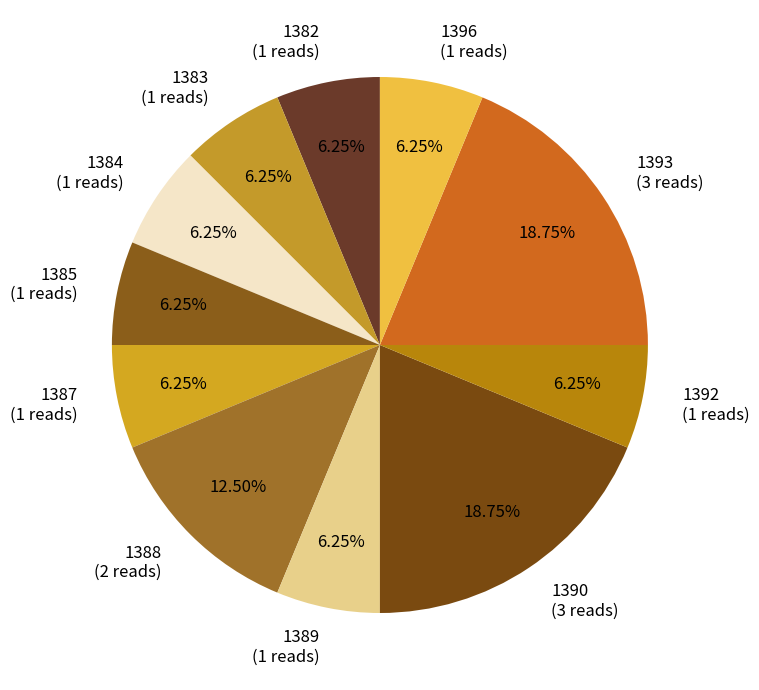

Approximately how many times larger is the value at 1388 compared to 1383?

2.0